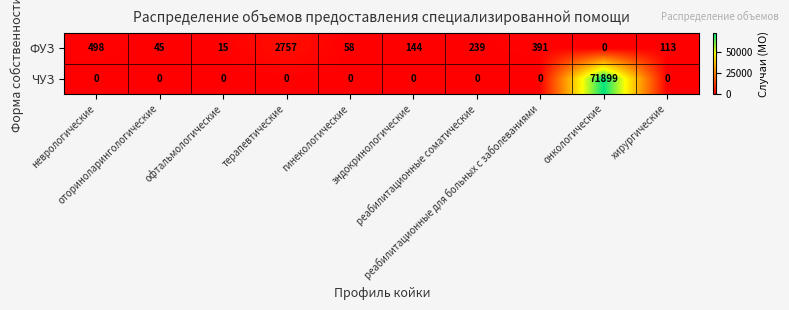

List the series in order of their peak value, lowest first.

ФУЗ, ЧУЗ